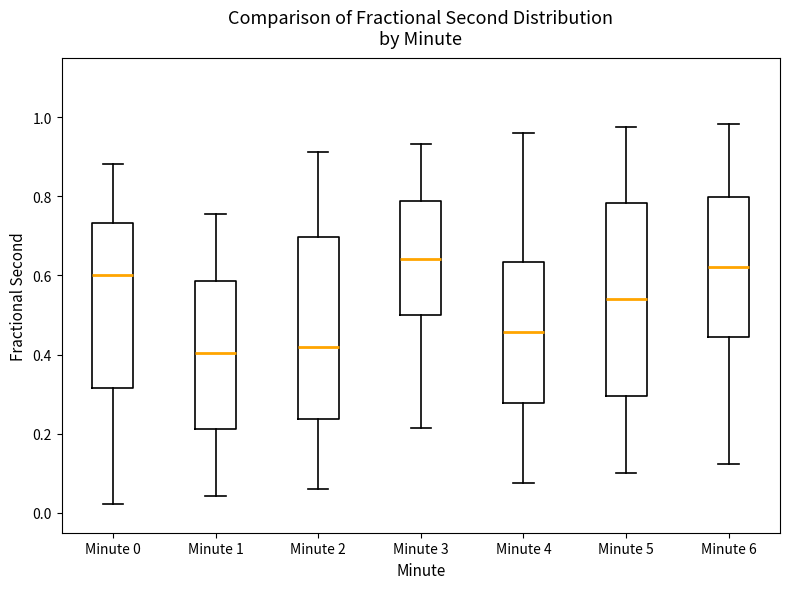

Reading left to right, transcribe this box plot: for each box, give where its median line is, the range the box spans, and where its two whiskers end, as read against the y-axis. The values are not printed on the chart, so give them approximately, as read against the axis.

Minute 0: median 0.60, box 0.32 to 0.74, whiskers 0.02 to 0.88
Minute 1: median 0.40, box 0.22 to 0.58, whiskers 0.04 to 0.76
Minute 2: median 0.42, box 0.24 to 0.70, whiskers 0.06 to 0.92
Minute 3: median 0.64, box 0.50 to 0.78, whiskers 0.22 to 0.94
Minute 4: median 0.46, box 0.28 to 0.64, whiskers 0.08 to 0.96
Minute 5: median 0.54, box 0.30 to 0.78, whiskers 0.10 to 0.98
Minute 6: median 0.62, box 0.44 to 0.80, whiskers 0.12 to 0.98